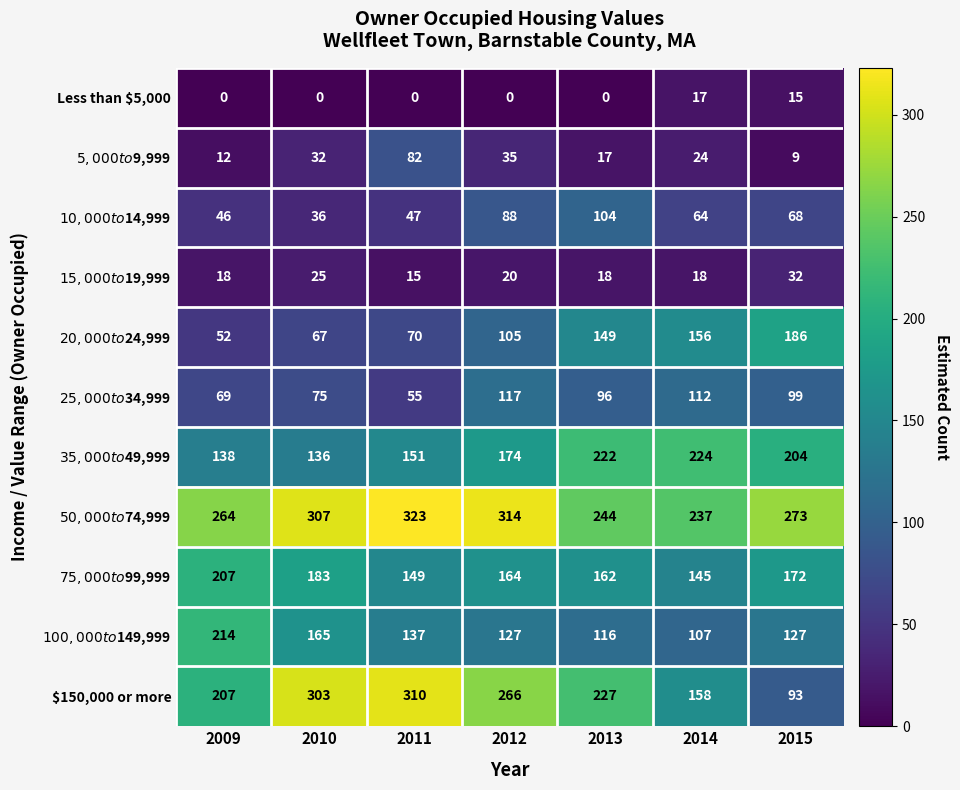

What is the difference between the $150,000 or more values at 2009 and 2015?

114